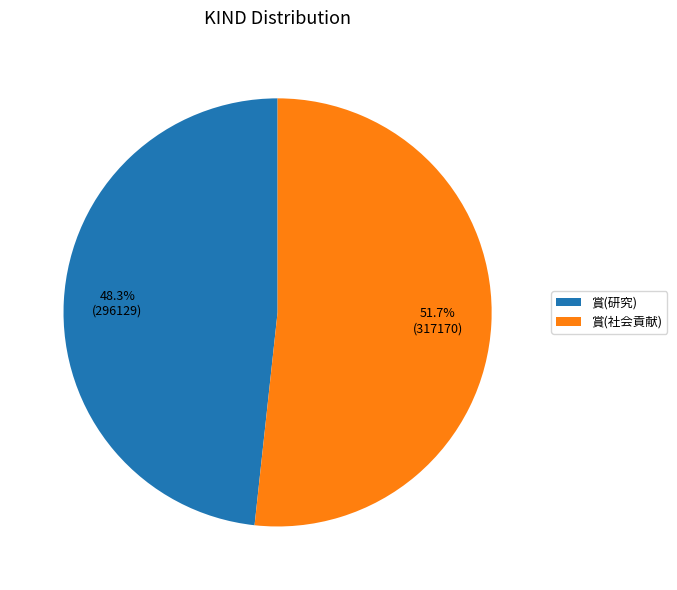

Is 賞(研究) the majority of the pie?

No